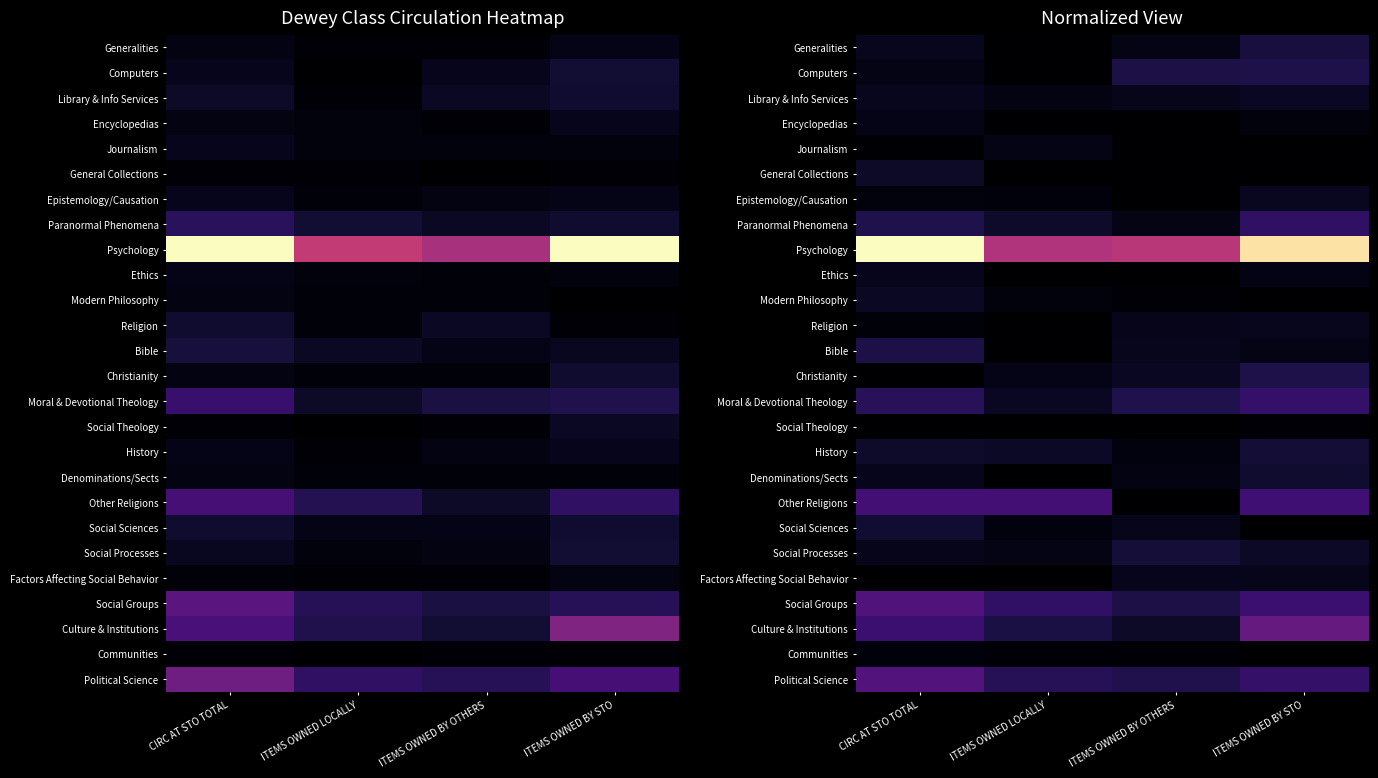

At CIRC AT STO TOTAL, list the series in order from largest to smallest.

Psychology, Political Science, Social Groups, Other Religions, Culture & Institutions, Moral & Devotional Theology, Paranormal Phenomena, Bible, Social Sciences, History, General Collections, Modern Philosophy, Generalities, Library & Info Services, Ethics, Denominations/Sects, Social Processes, Encyclopedias, Computers, Epistemology/Causation, Communities, Religion, Journalism, Christianity, Social Theology, Factors Affecting Social Behavior